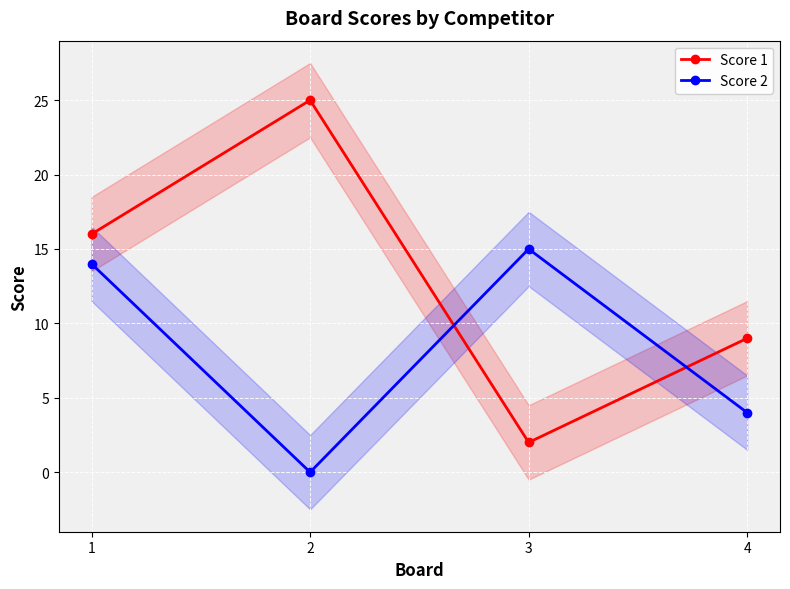

Where do Score 1 and Score 2 first cross each other?

2 and 3